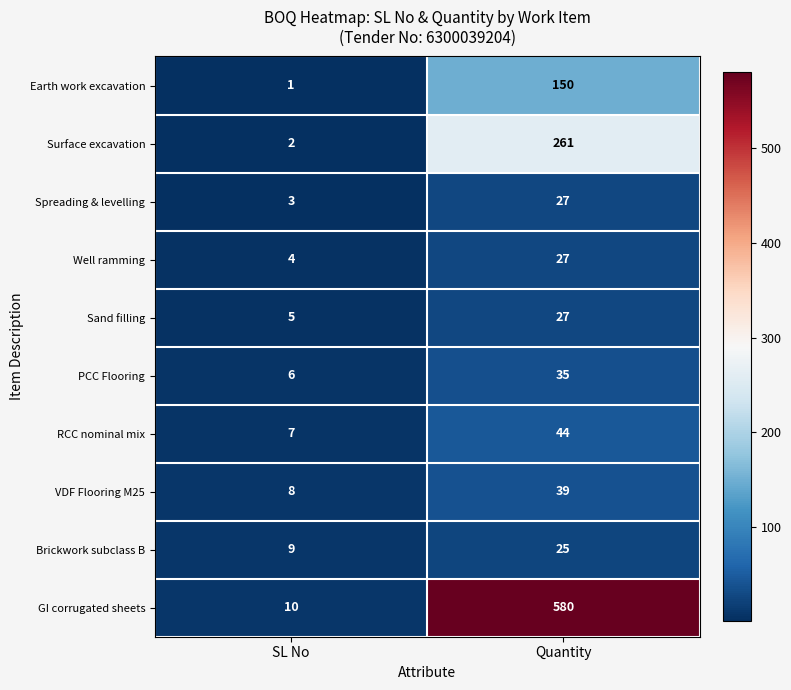

Which series has the largest total across all categories?

GI corrugated sheets